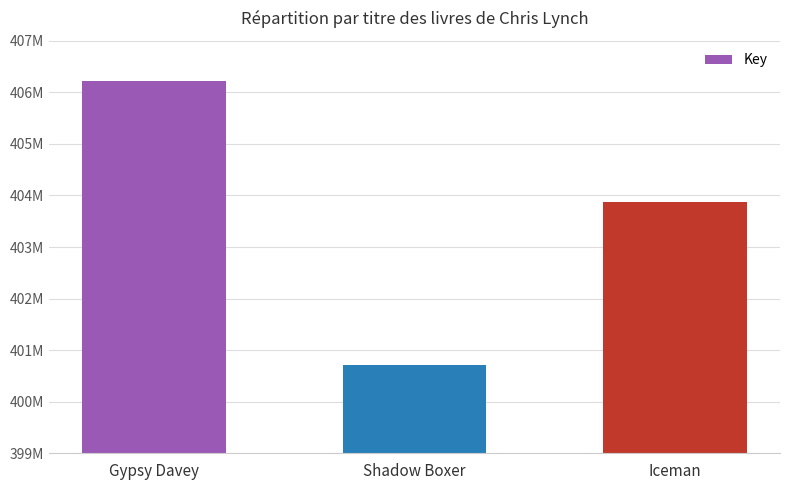

Does the chart contain any negative values?

No